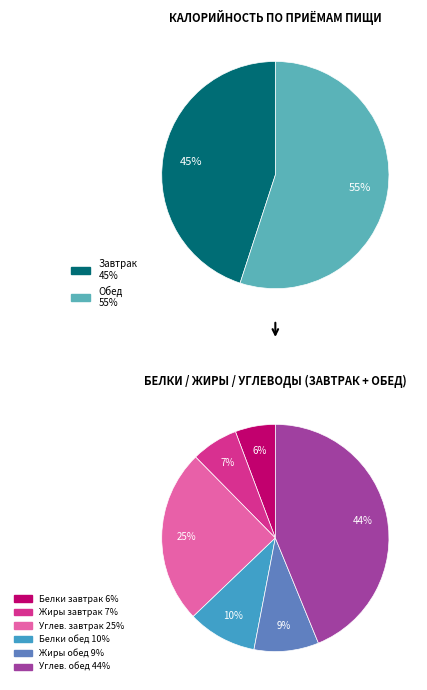

Rank the categories by value from highest to lowest.

Обед, Завтрак